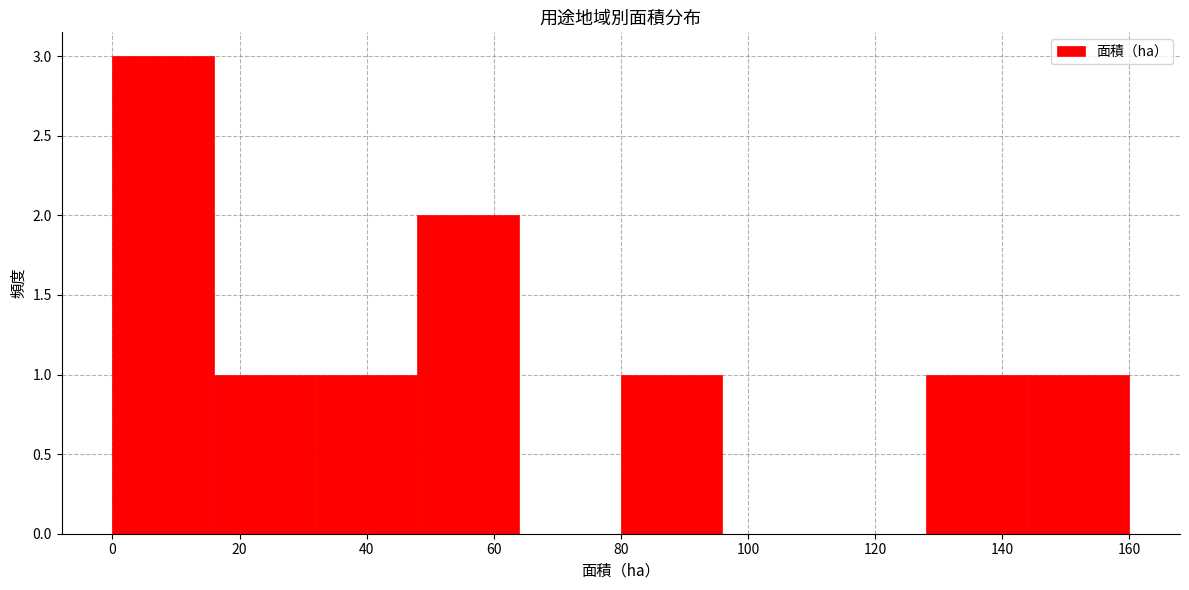

What is the height of the bar covering 80 to 96 on the x-axis? The values are not printed on the chart, so give them approximately, as read against the axis.

1